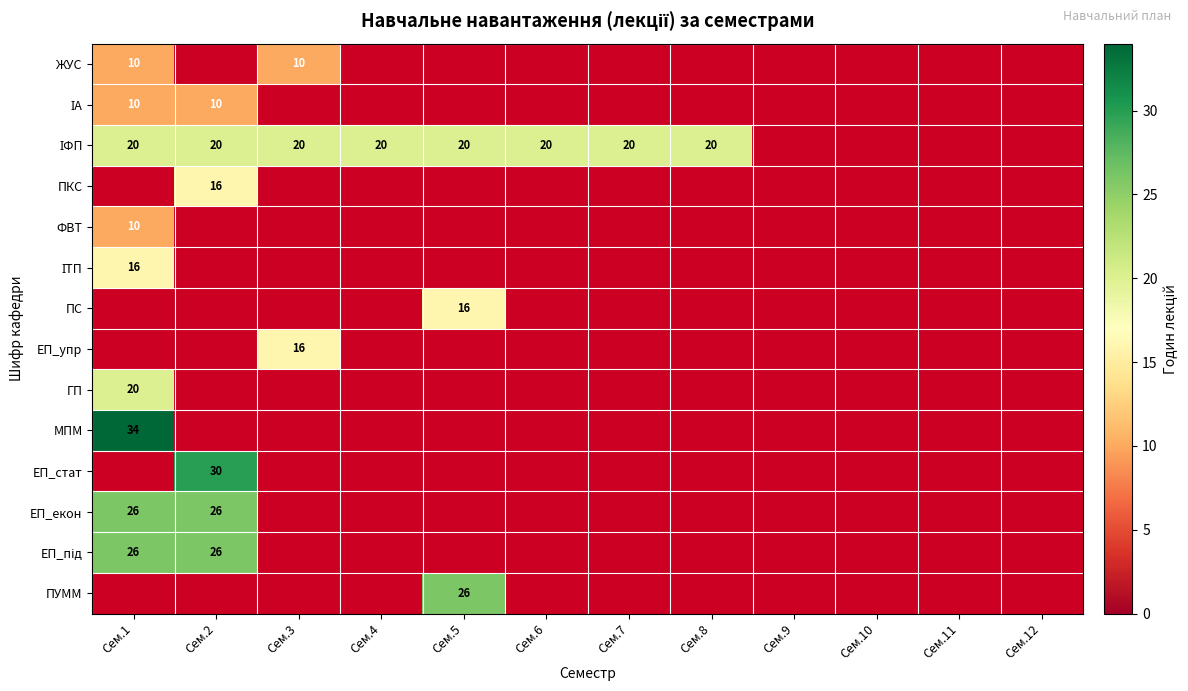

How many categories are shown in the chart?

12